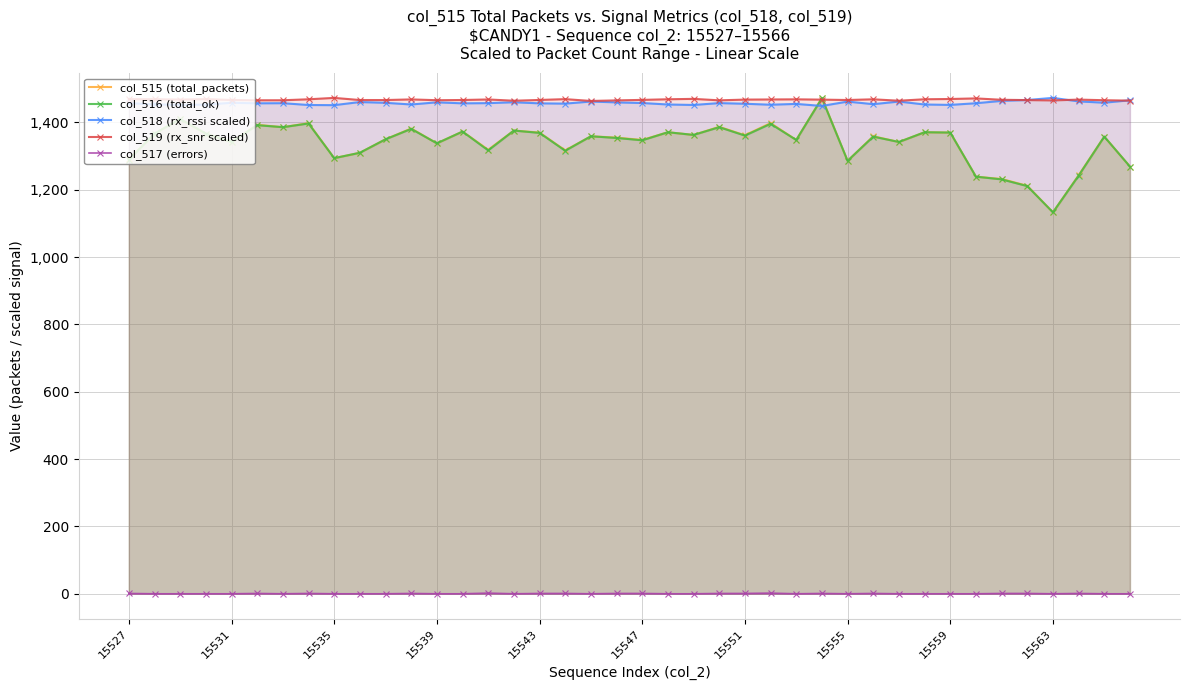

True or false: col_517 (errors) and col_516 (total_ok) intersect in this chart.

False